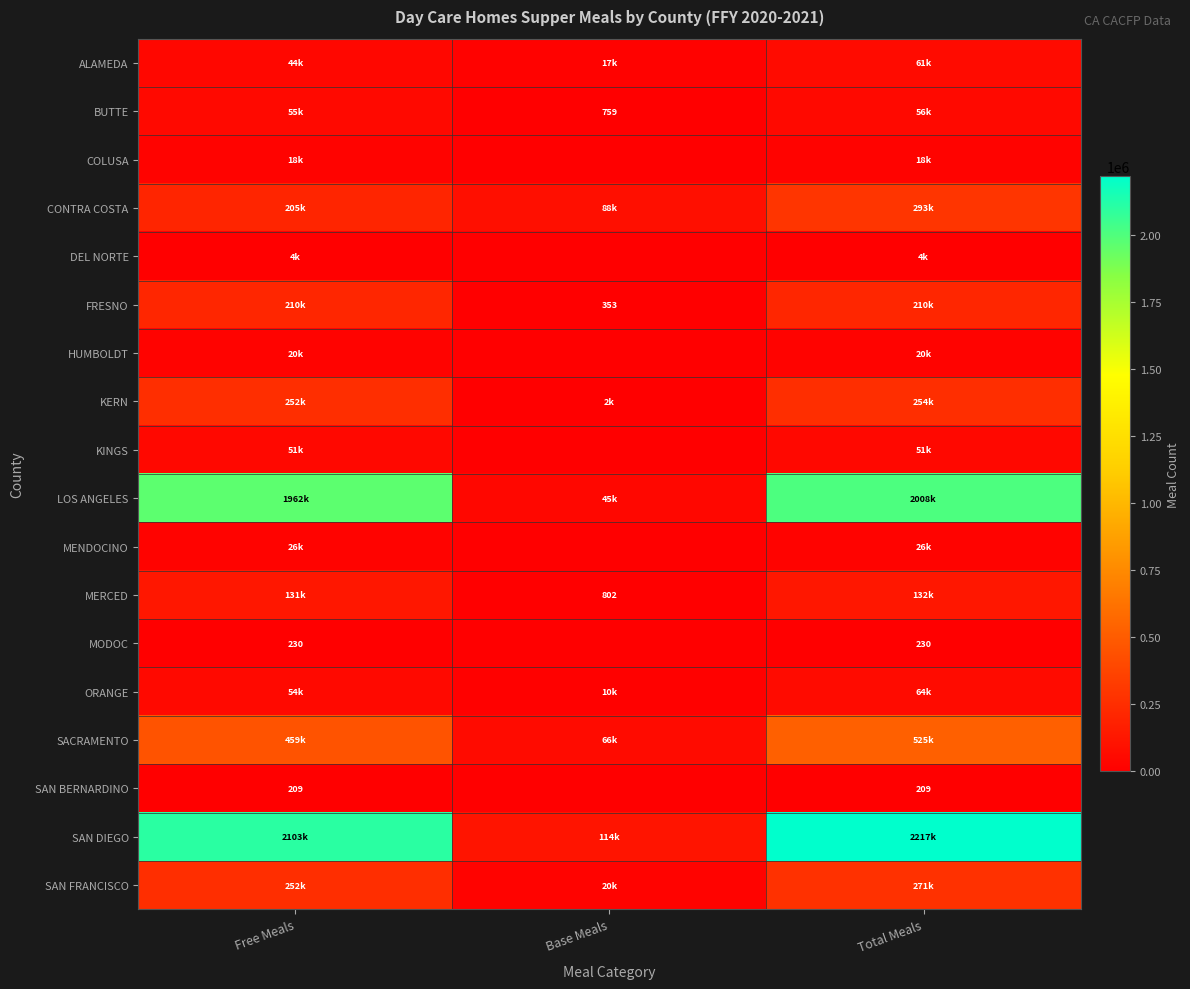

The value of FRESNO at Base Meals is 512. True or false?

False